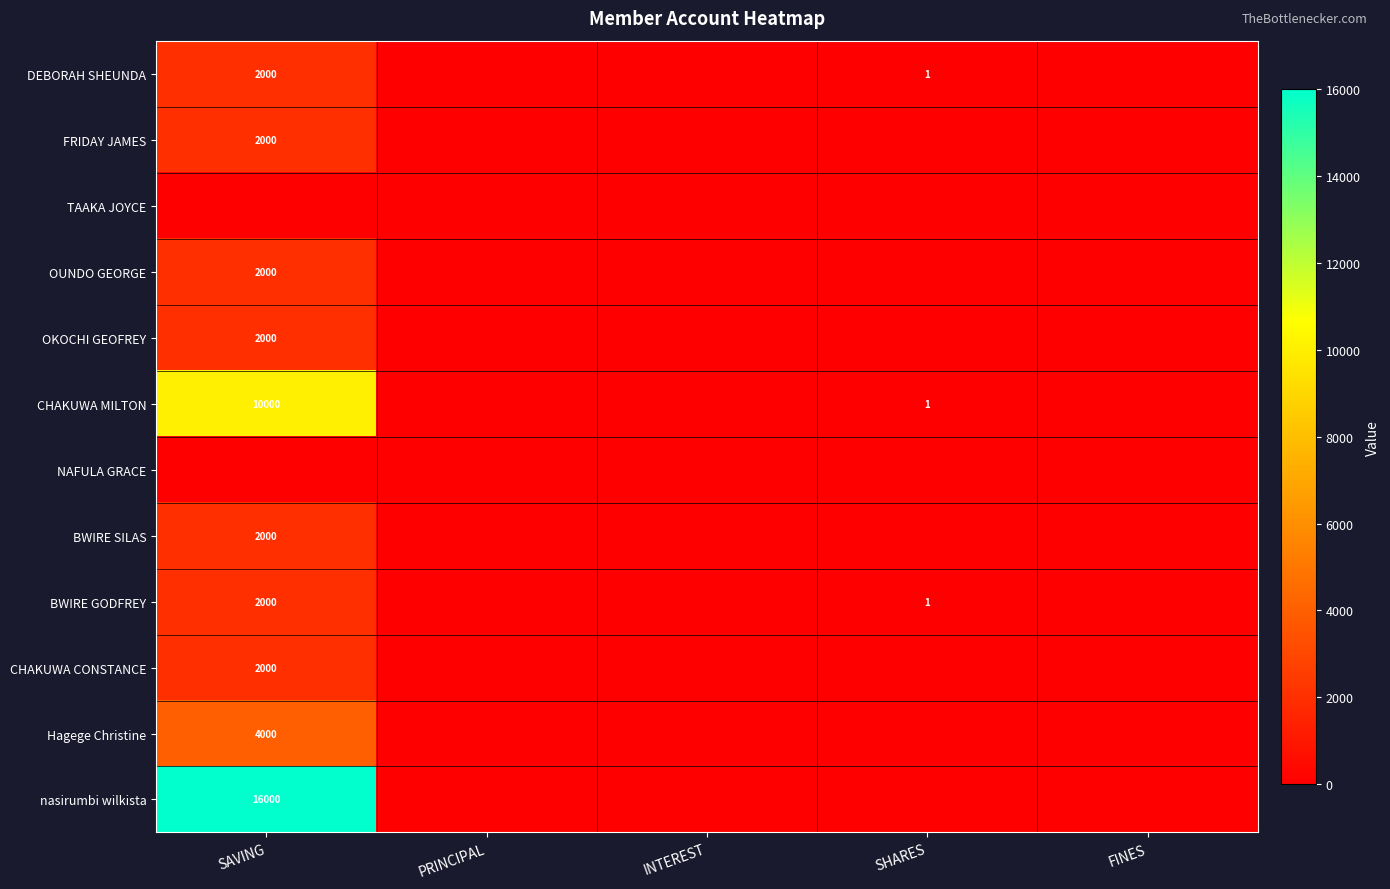

Is it true that DEBORAH SHEUNDA equals 2000 at SAVING?

True